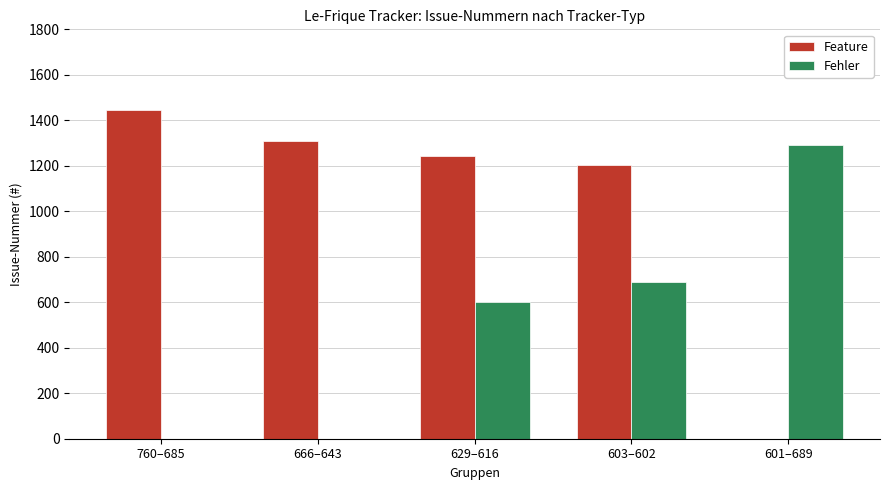

Is it true that Feature equals 1445 at 760–685?

True